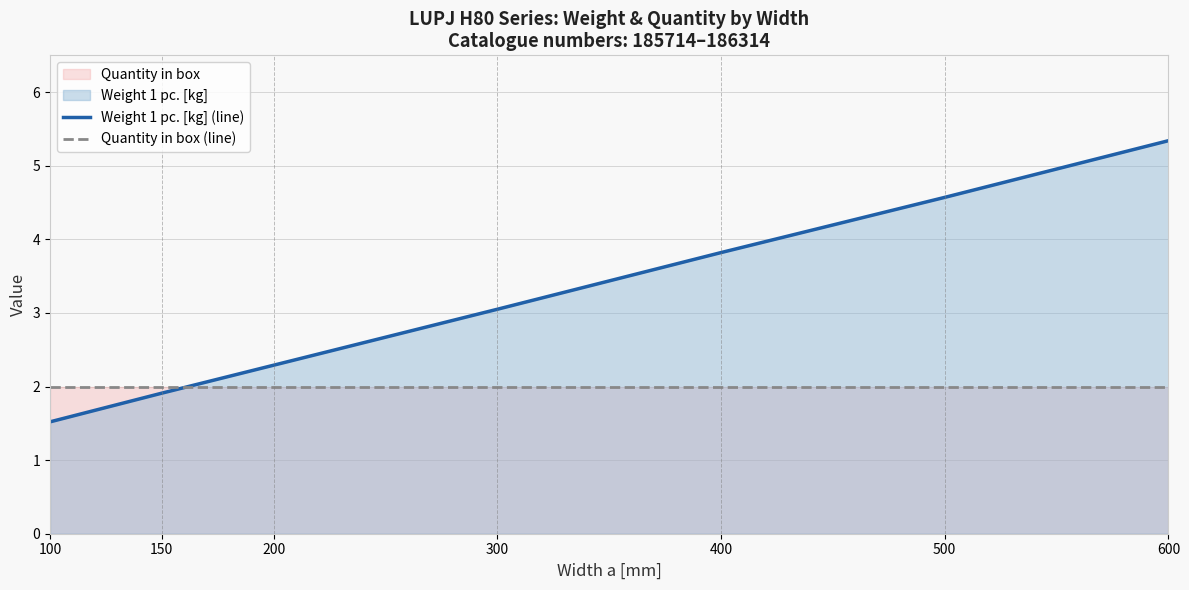

Which series has the largest total across all categories?

Weight 1 pc. [kg] (line)